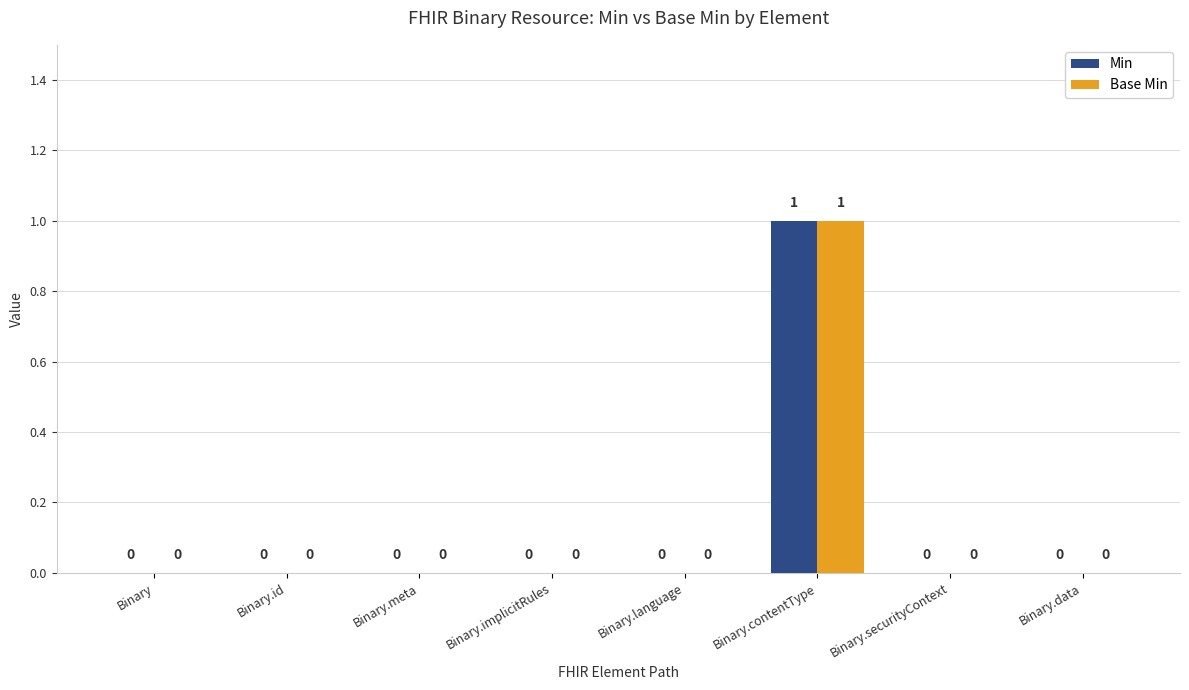

Which category has the highest value in the Base Min series?

Binary.contentType